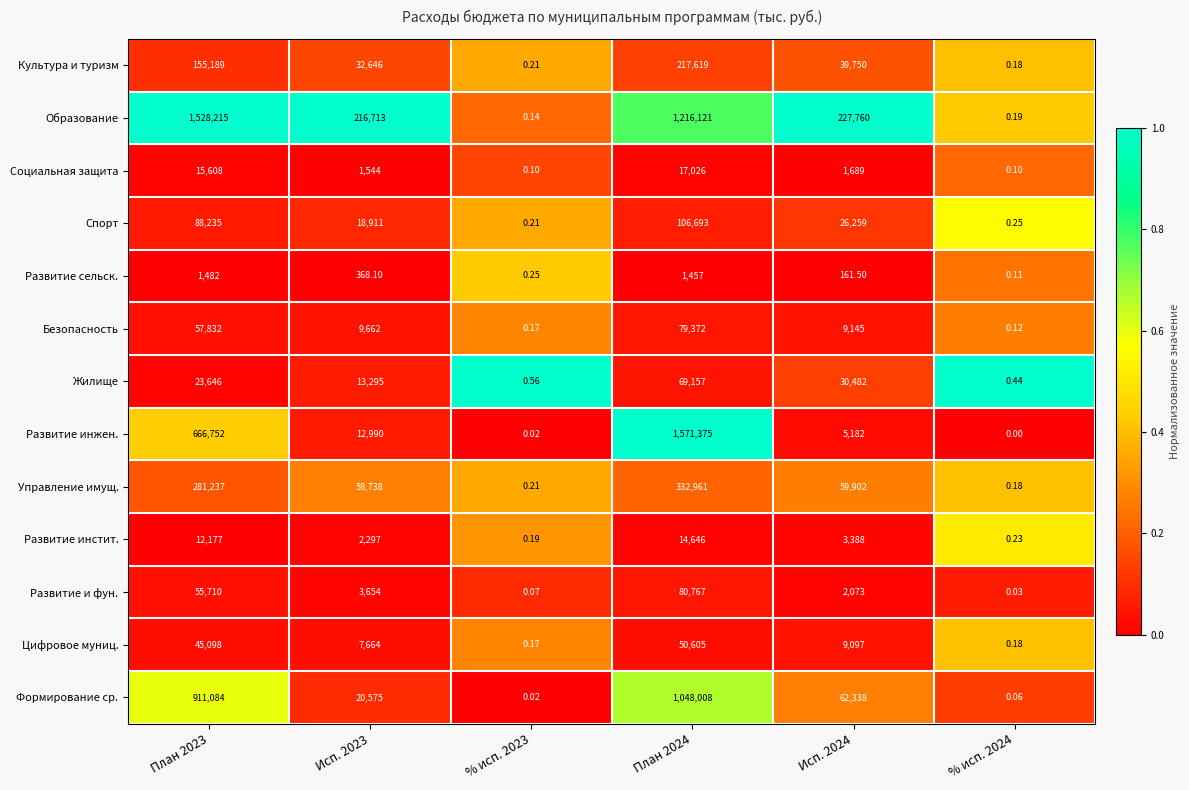

Rank the series by their maximum value, from lowest to highest.

Развитие сельск., Развитие инстит., Социальная защита, Цифровое муниц., Жилище, Безопасность, Развитие и фун., Спорт, Культура и туризм, Управление имущ., Формирование ср., Образование, Развитие инжен.